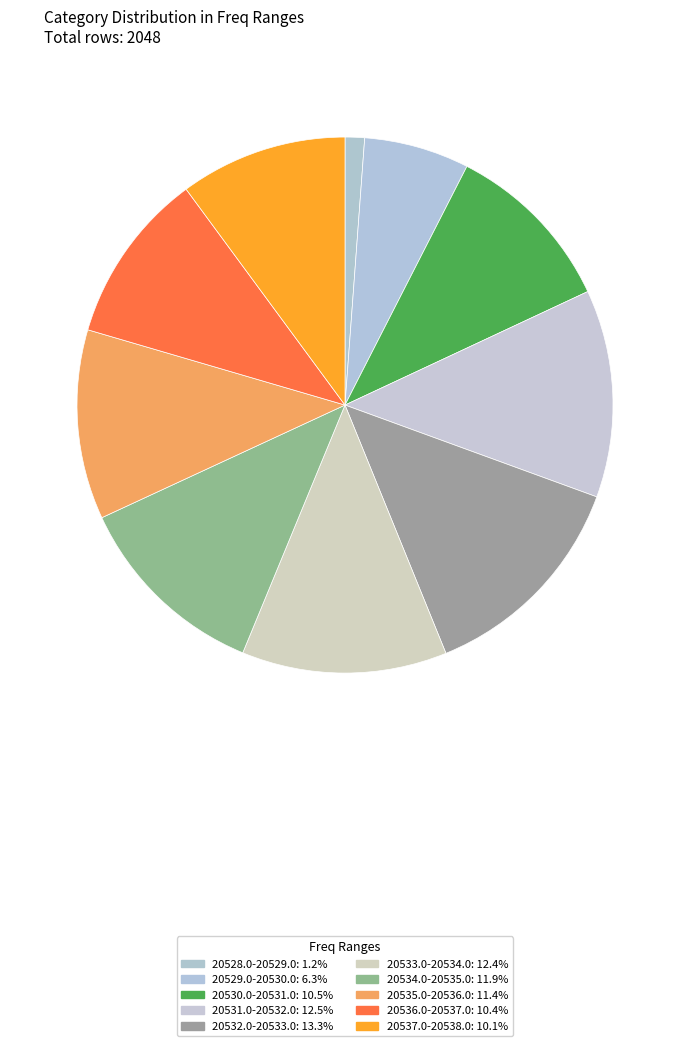

Is there a majority slice in this chart?

No